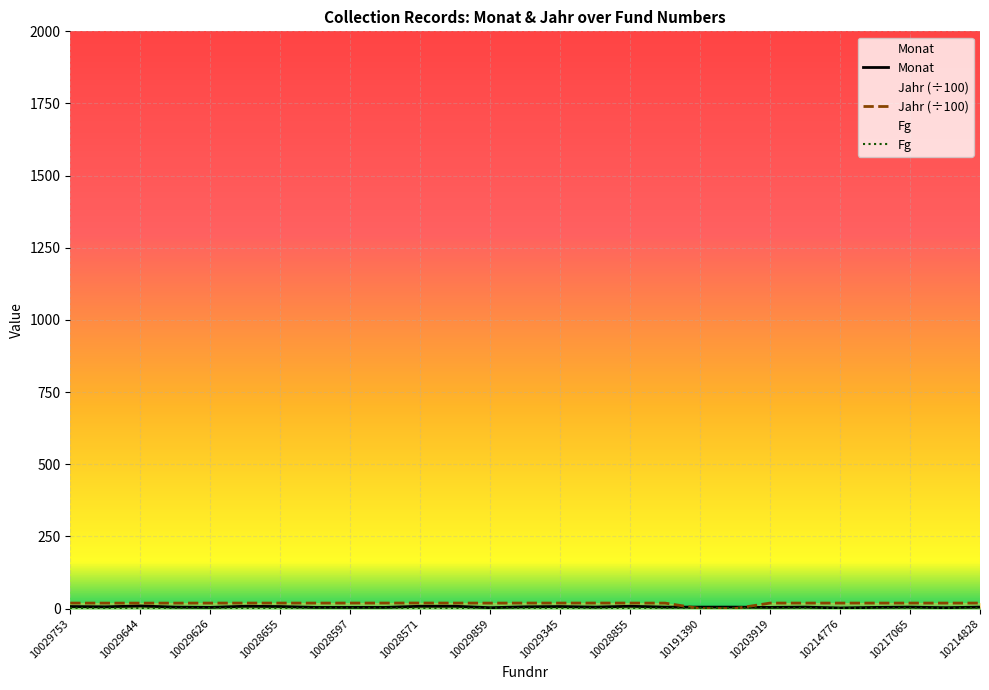

The value of Monat at 15 is 6.7. True or false?

False